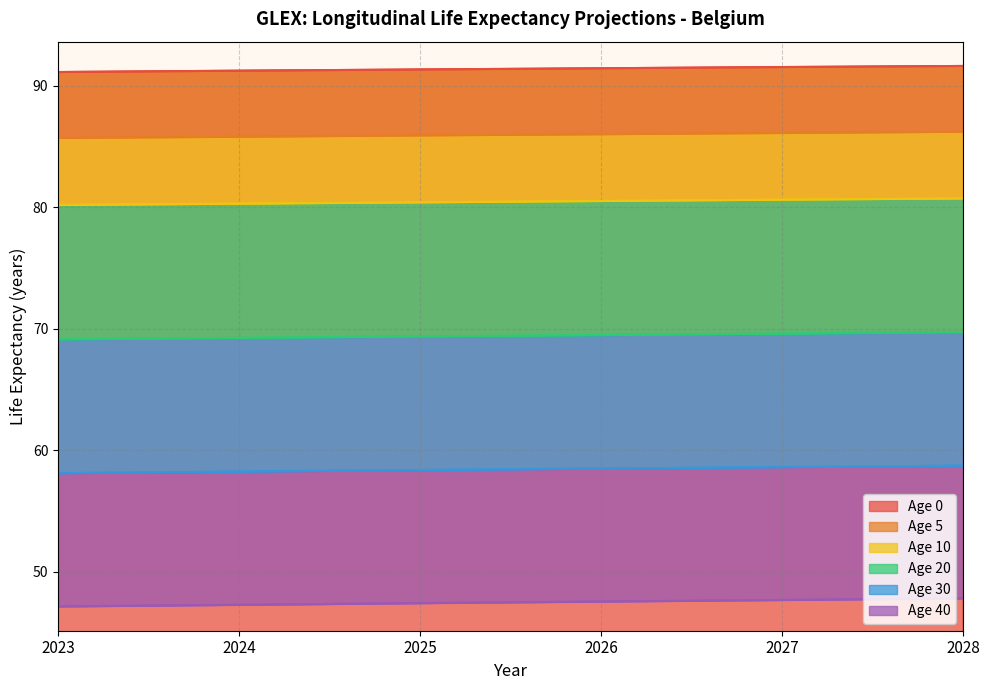

What is the spread (max minus min) of values at 2025?

43.9